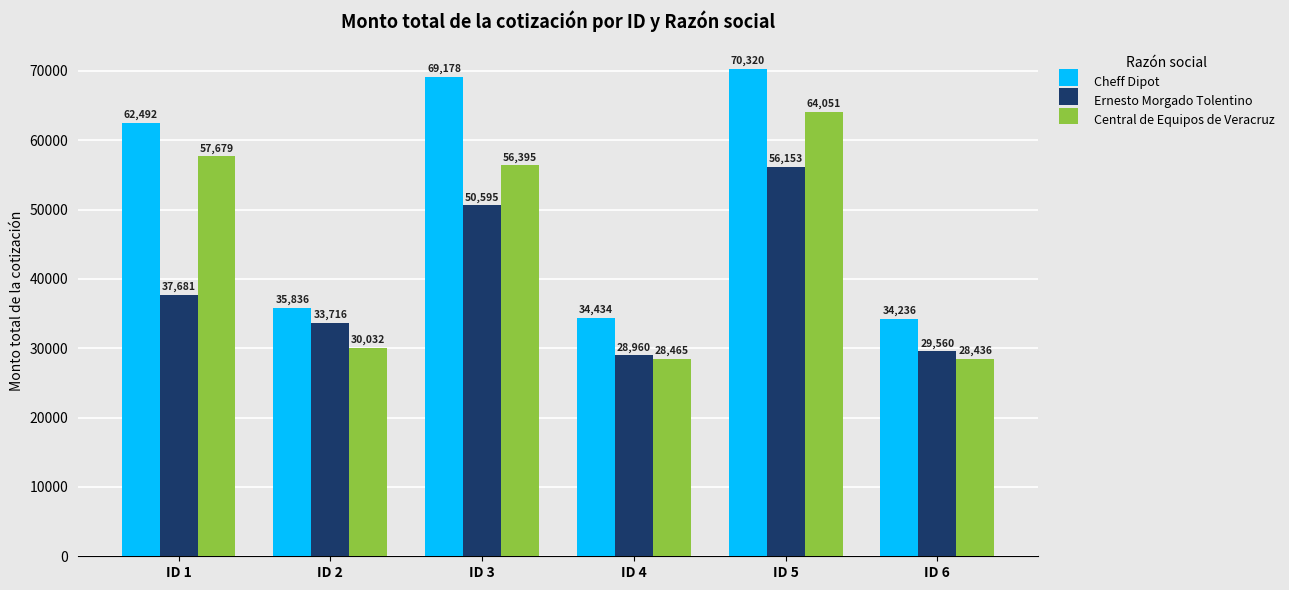

At which category does the chart reach its minimum across all series?

ID 6